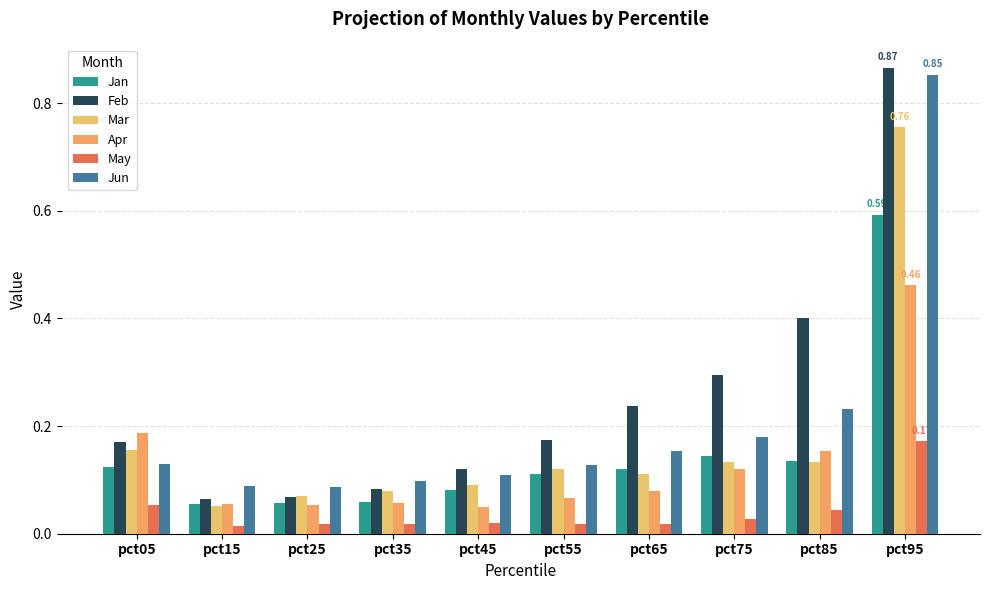

What is the difference between the maximum and minimum values in the Mar series?

0.7